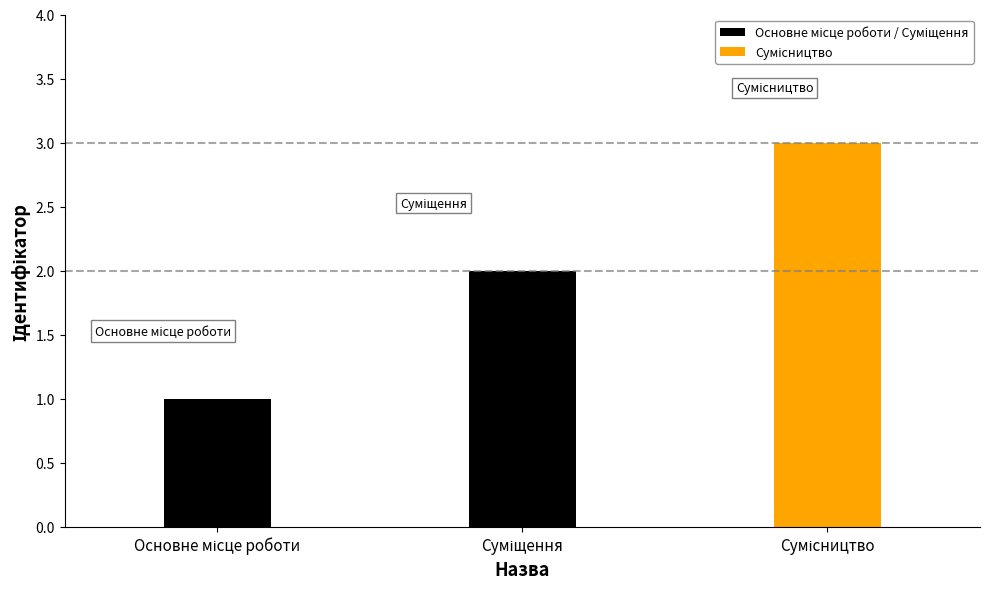

What is the sum of all values?

6